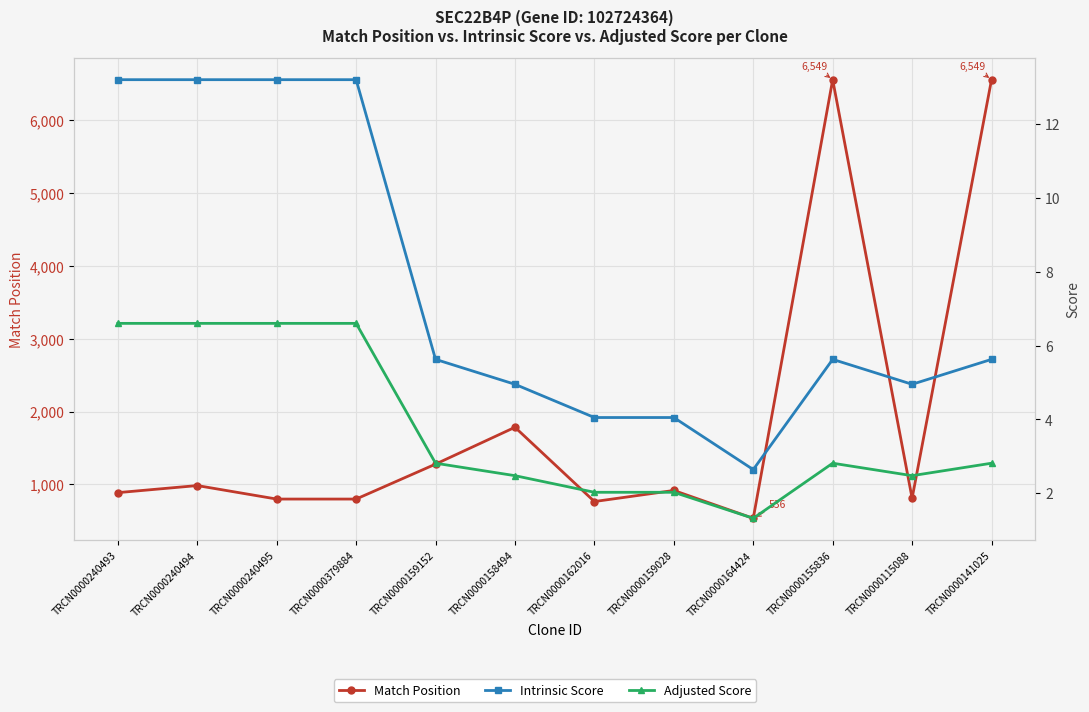

What is the label of the 11th point from the right?

TRCN0000240494